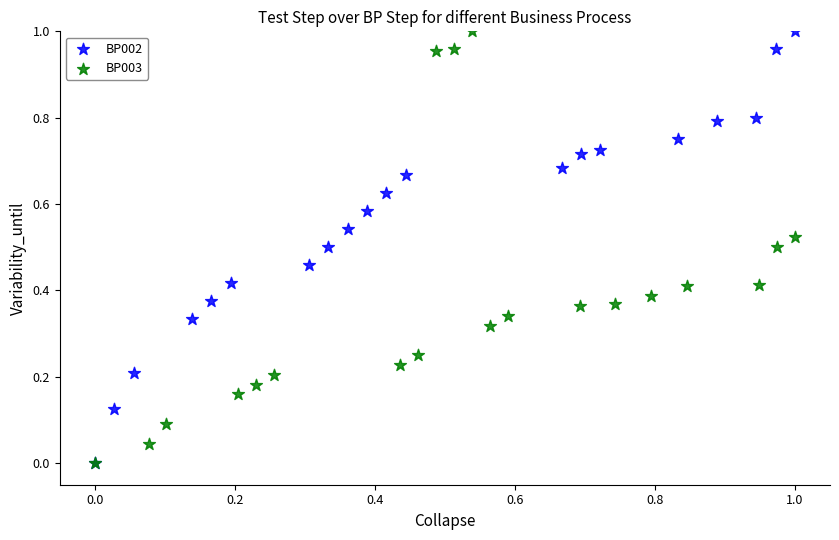

What are all the series names shown in the legend?

BP002, BP003